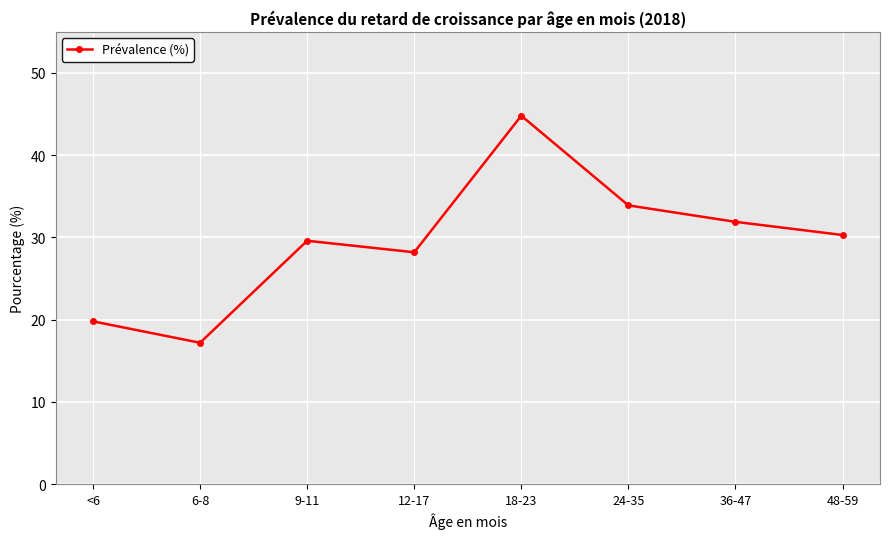

True or false: the data shows 9.9 at 24-35.

False